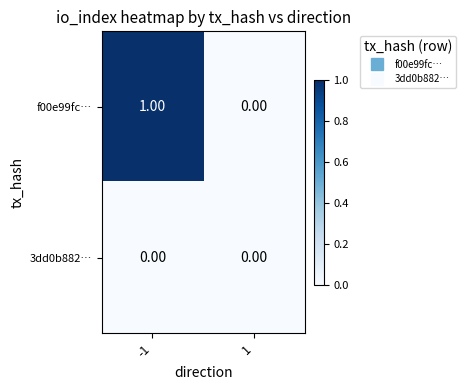

Which series has the widest spread of values?

f00e99fc…